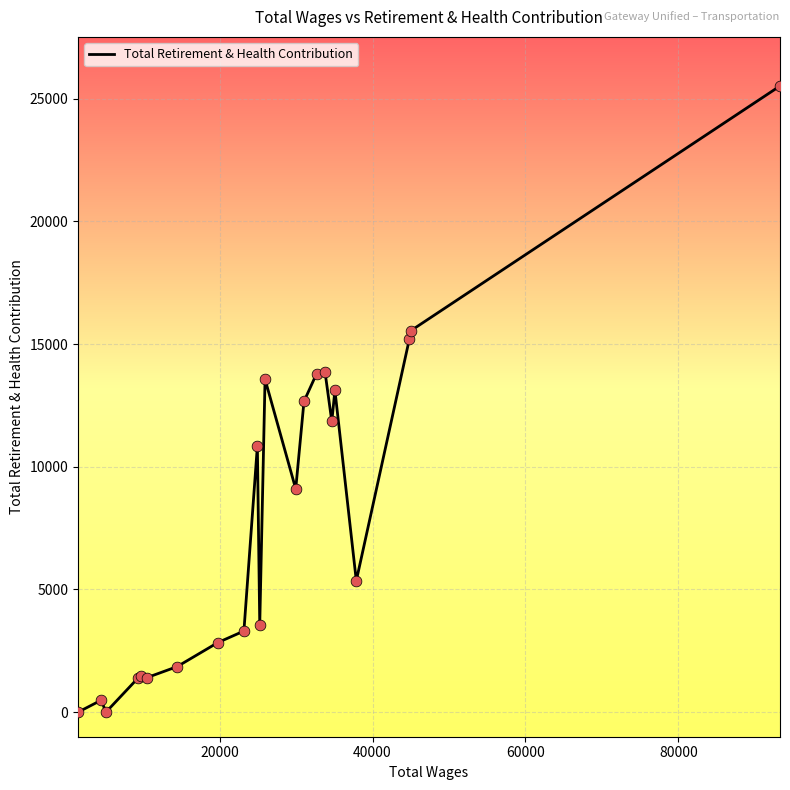

What is the maximum value shown in the chart?

25516